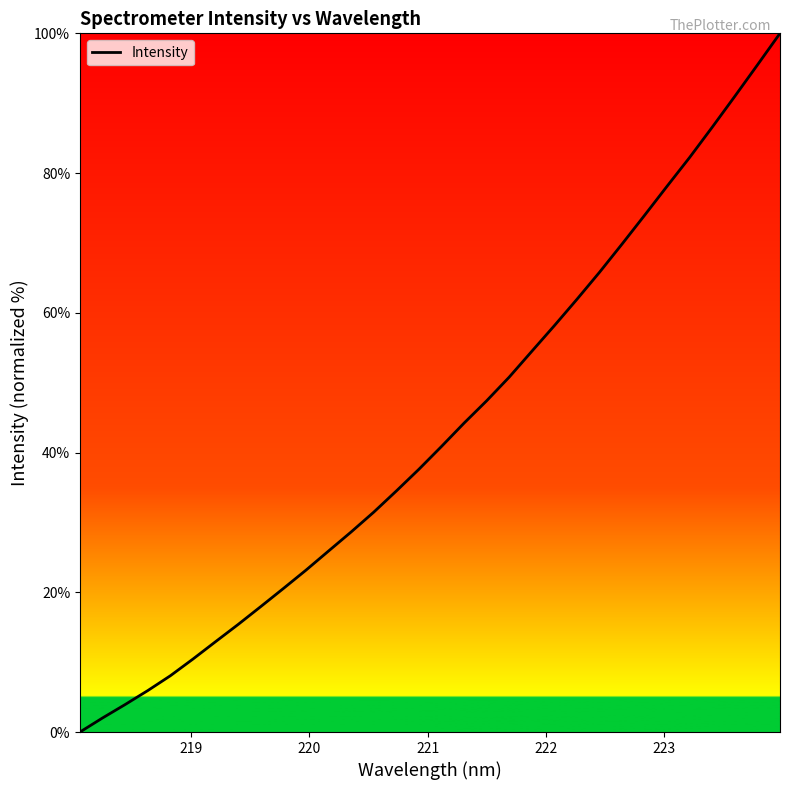

What is the greatest value displayed?

100.0